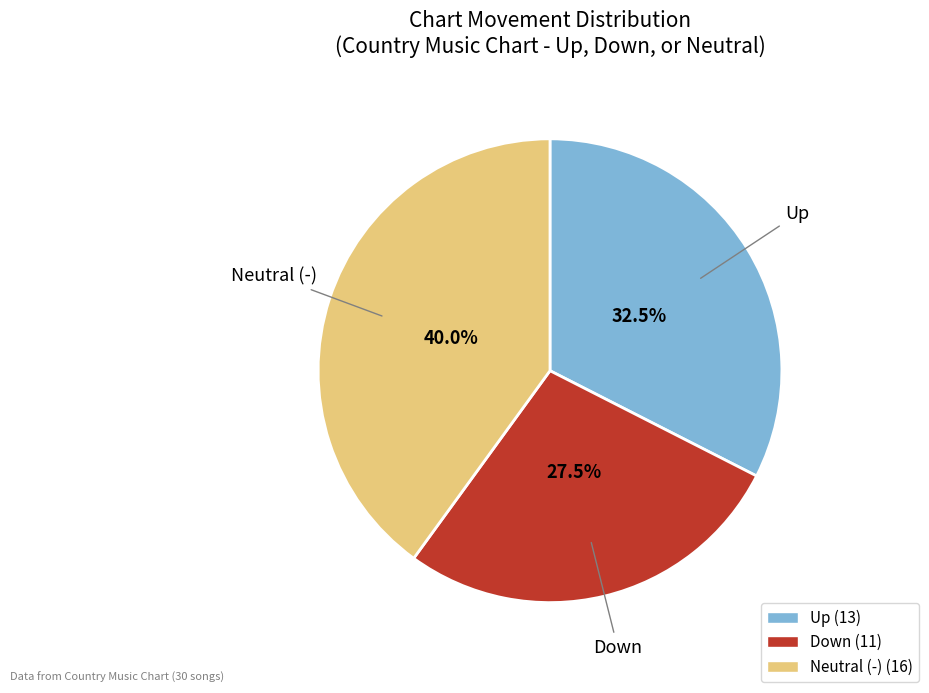

Is there a majority slice in this chart?

No